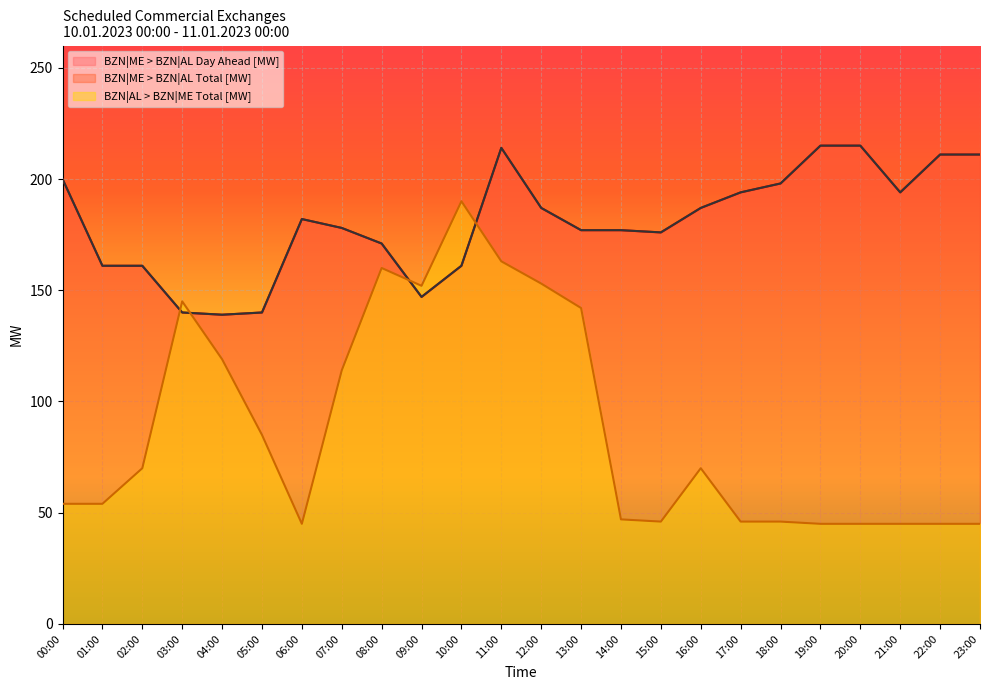

How many lines are shown in the chart?

3